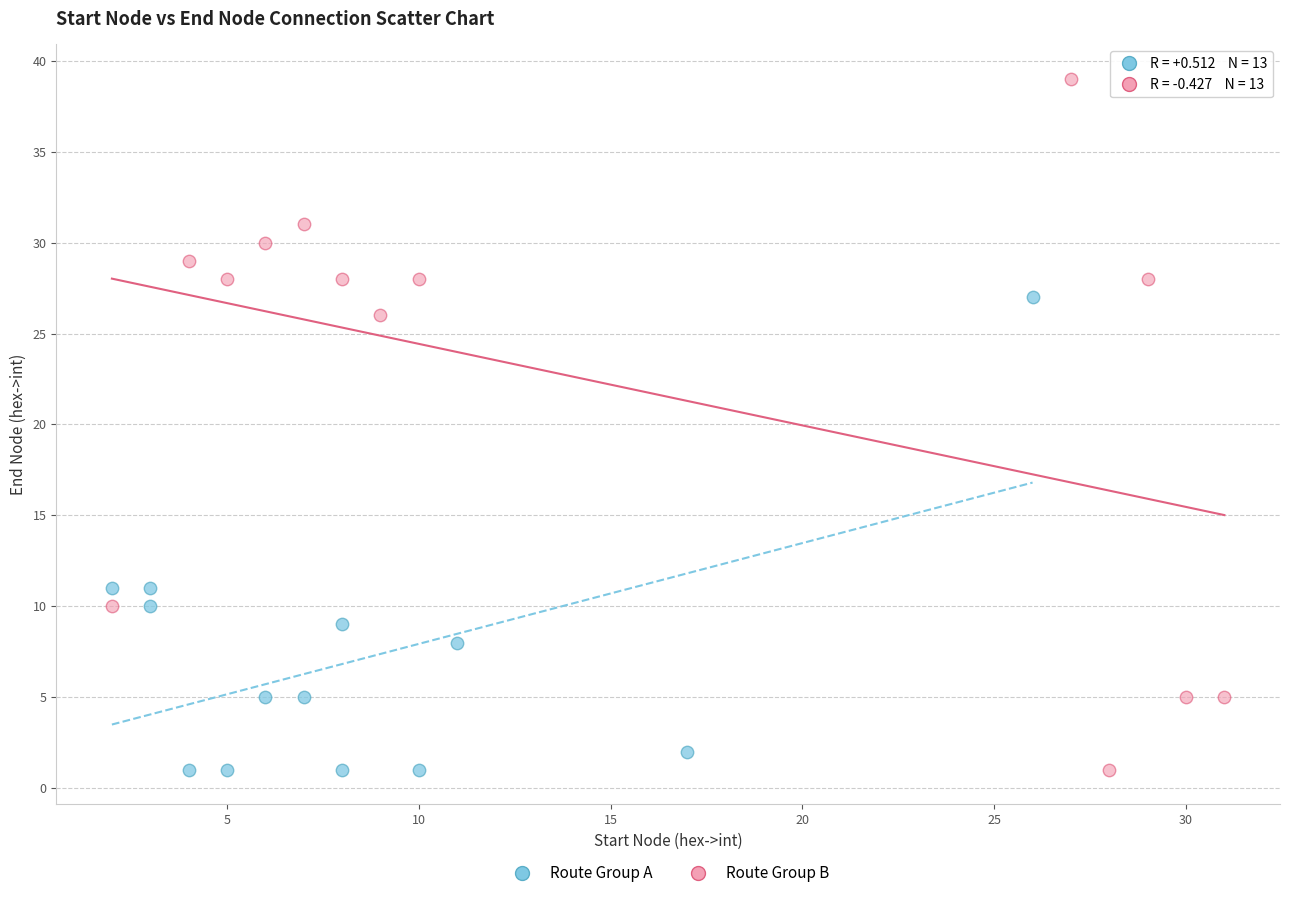

Which series contains the highest Y value?

Route Group B